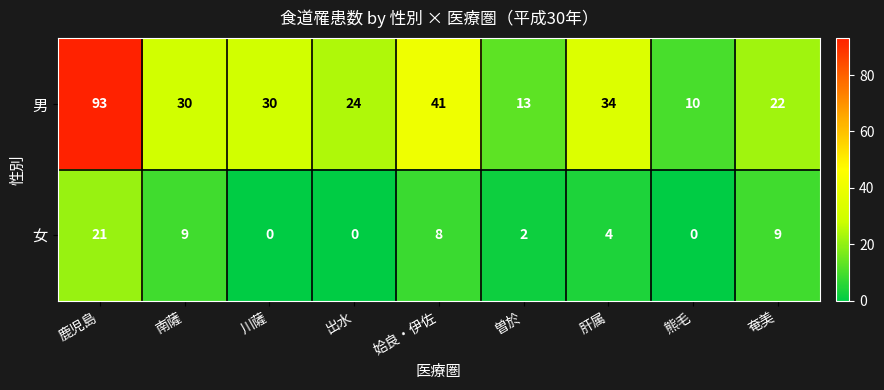

The 男 series shows 30 at 南薩. True or false?

True